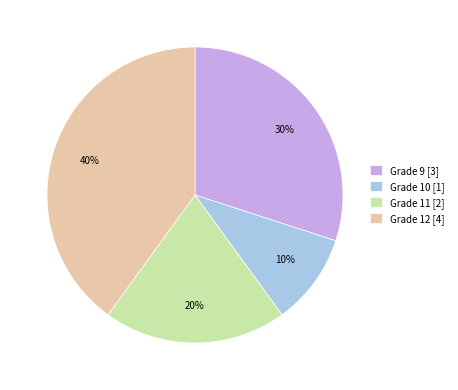

Is the sum of Grade 11 [2] and Grade 12 [4] greater than half?

Yes